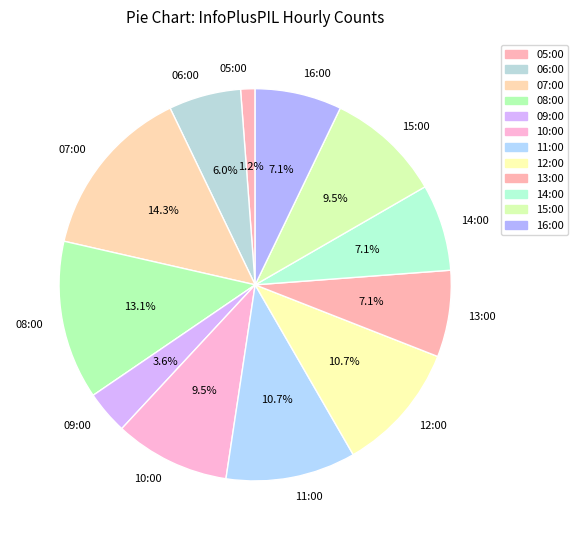

What percentage is the 05:00 slice, to the nearest percent?

1%